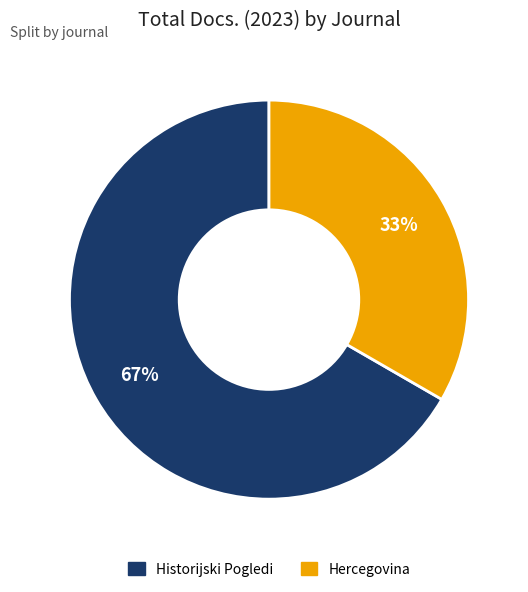

Approximately how many times larger is the value at Hercegovina compared to Historijski Pogledi?

0.5